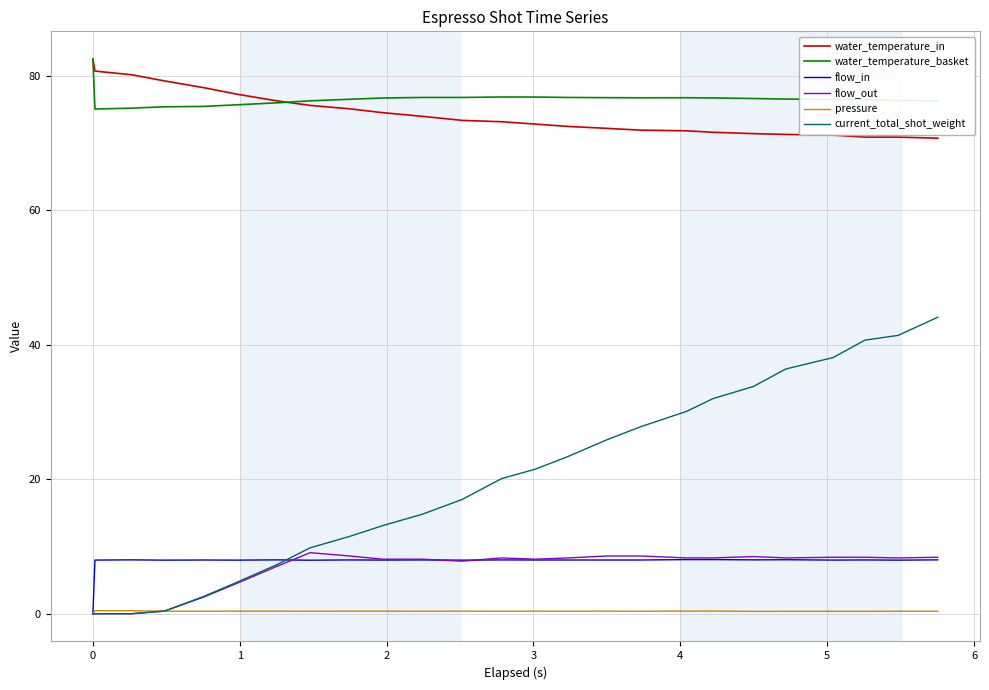

Which series has the largest range (max minus min)?

current_total_shot_weight